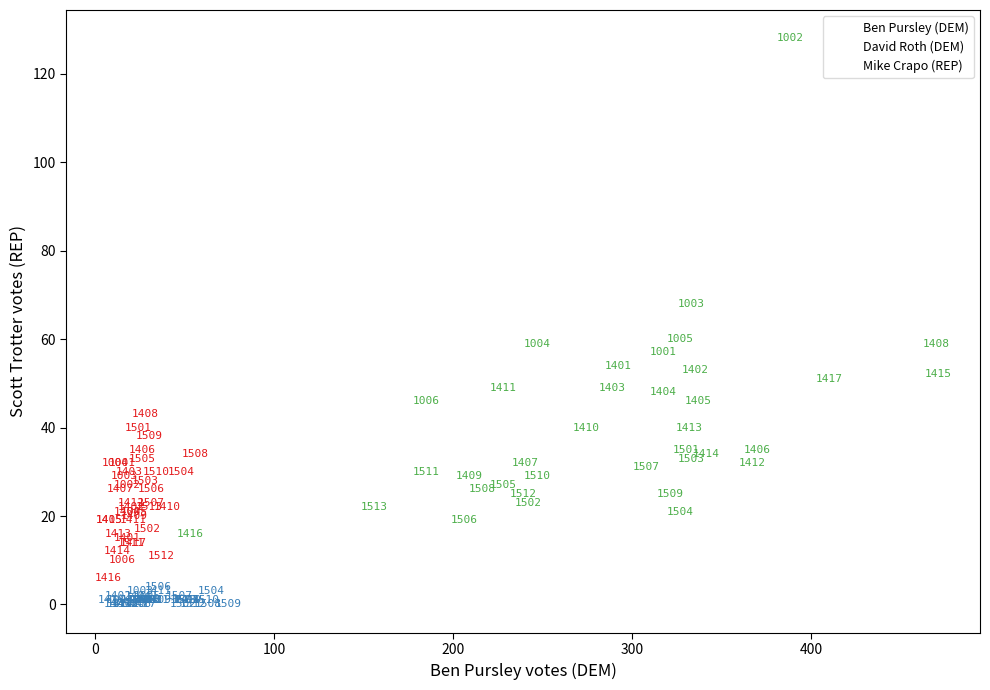

Which series reaches the maximum Y coordinate?

Mike Crapo (REP)